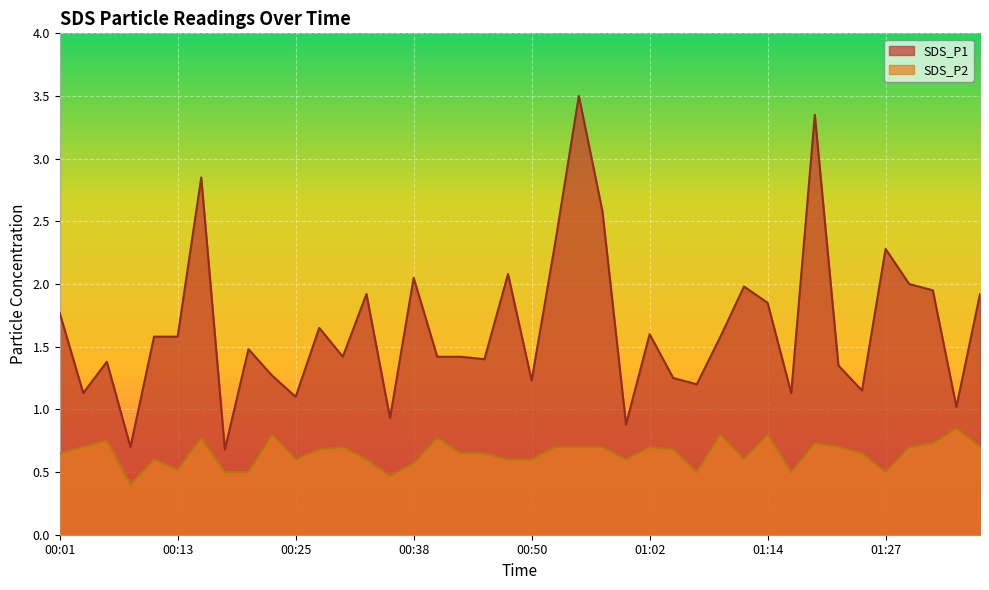

The value of SDS_P2 at 00:25 is 0.6. True or false?

True